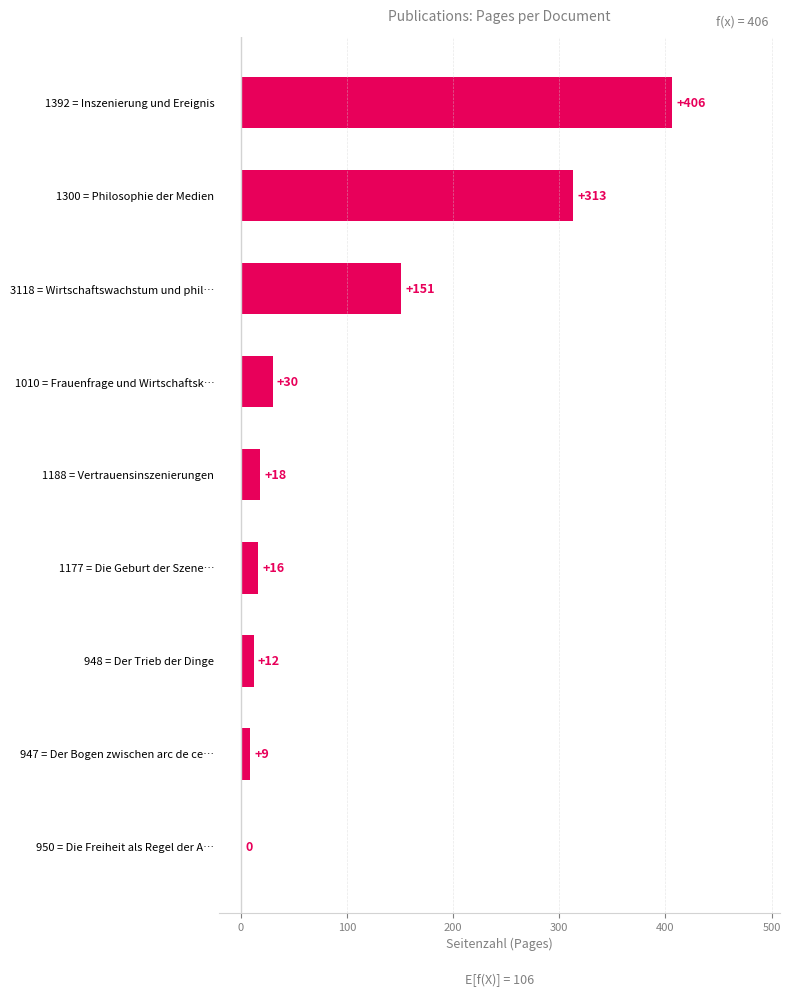

Approximately how many times larger is the value at 1300 = Philosophie der Medien compared to 1010 = Frauenfrage und Wirtschaftsk…?

10.4